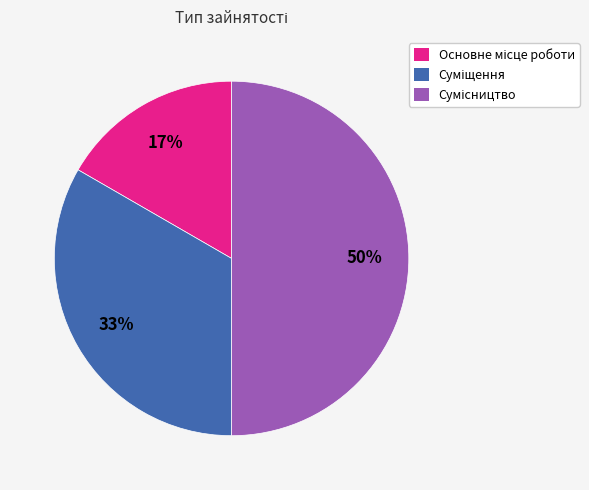

To the nearest percent, what is the difference between the largest and smallest slice percentages?

33%